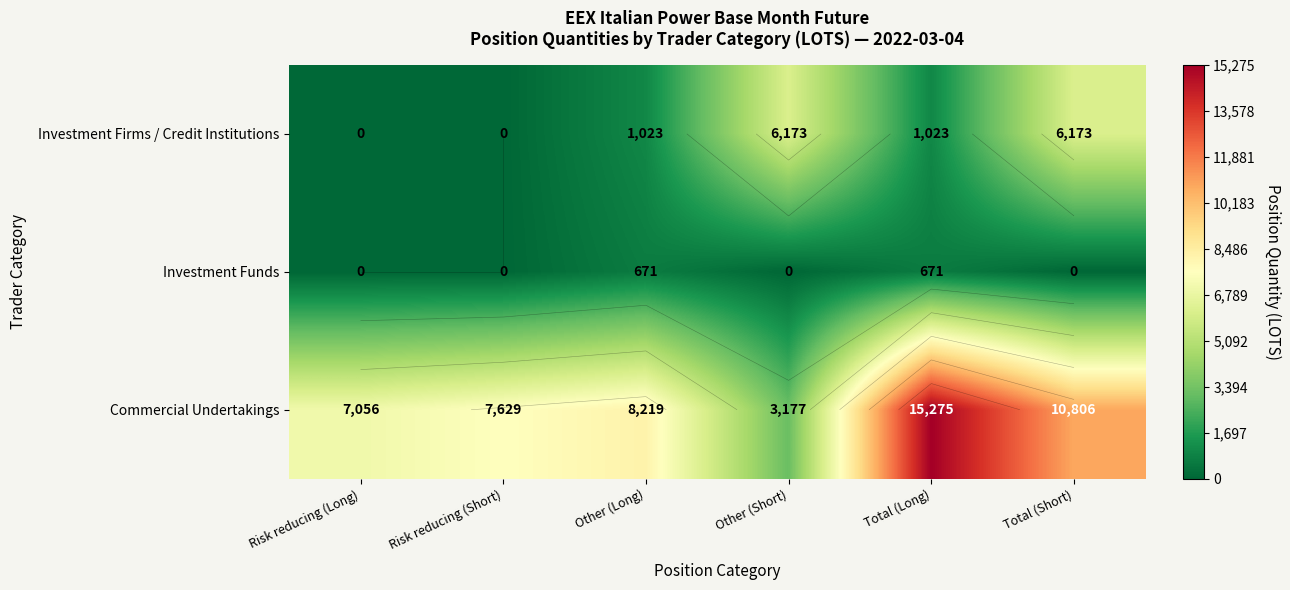

At which category is the sum across all series the highest?

Total (Short)